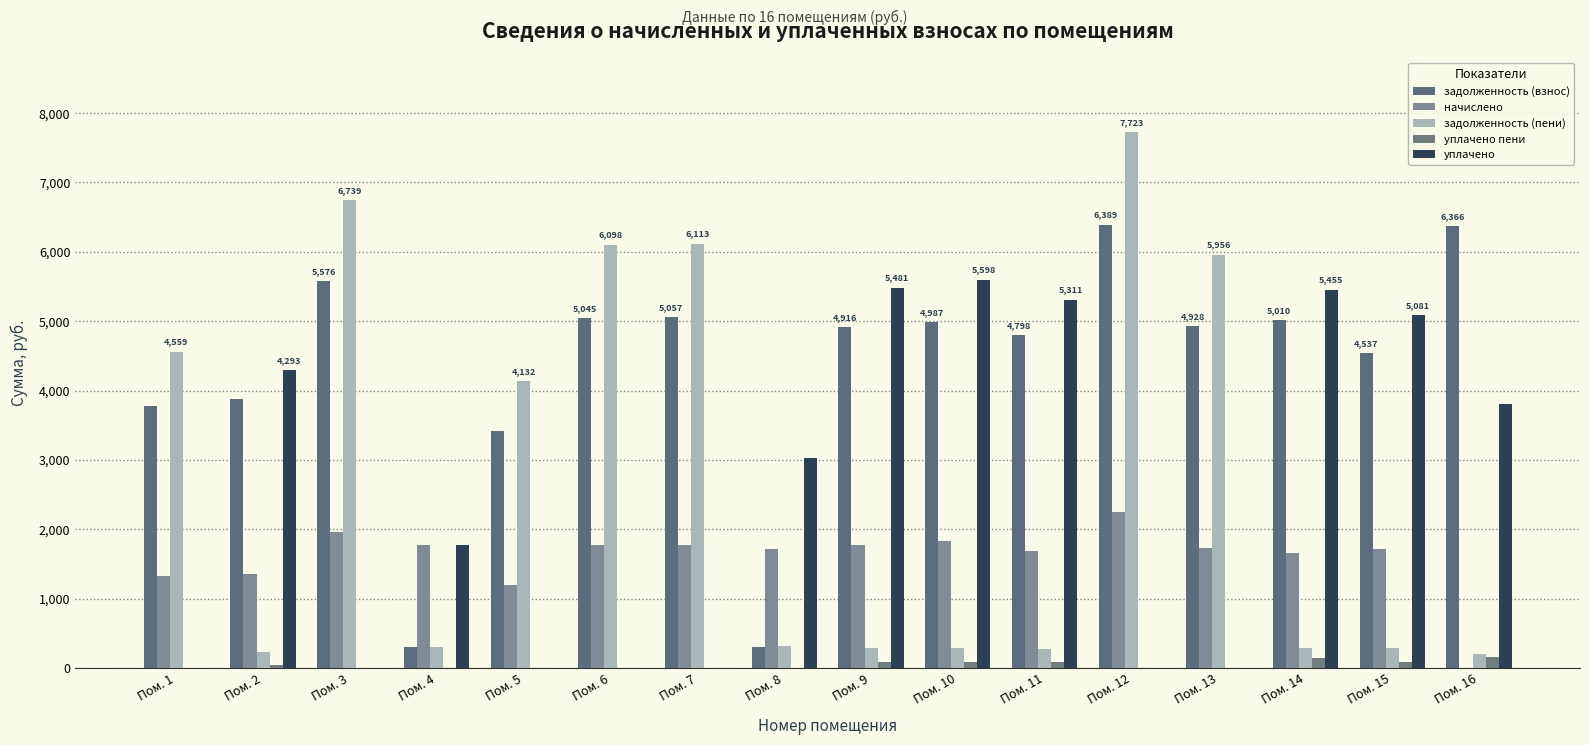

At which label does уплачено first exceed 3021?

Пом. 2